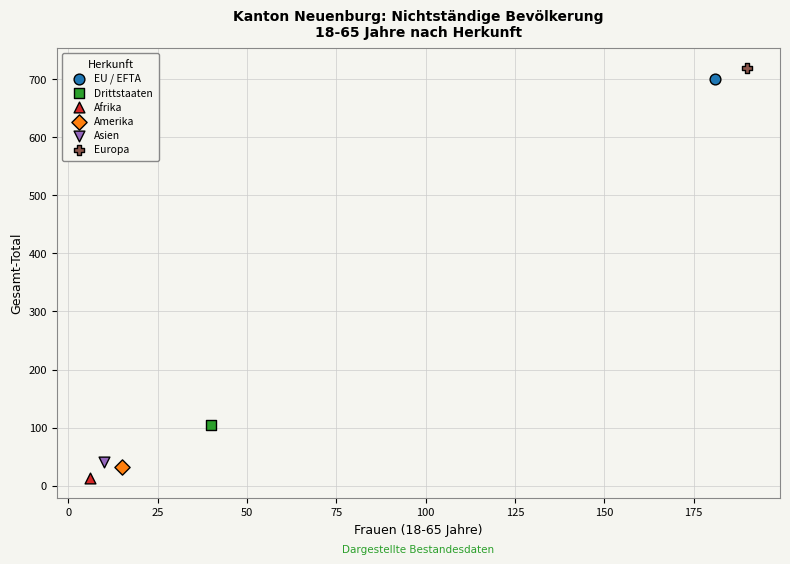

What are all the series names shown in the legend?

EU / EFTA, Drittstaaten, Afrika, Amerika, Asien, Europa